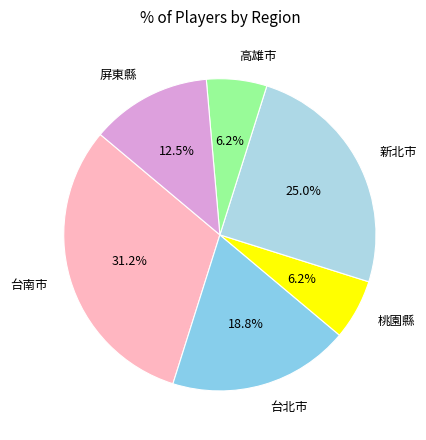

To the nearest percent, what is the difference between the largest and smallest slice percentages?

25%